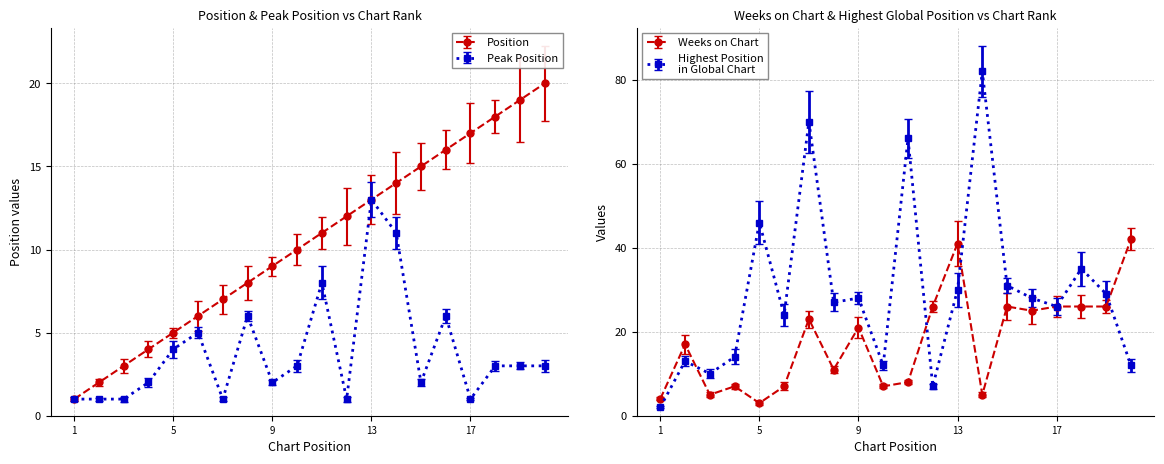

After their last crossing, which series has the higher values: Weeks on Chart or Peak Position?

Weeks on Chart